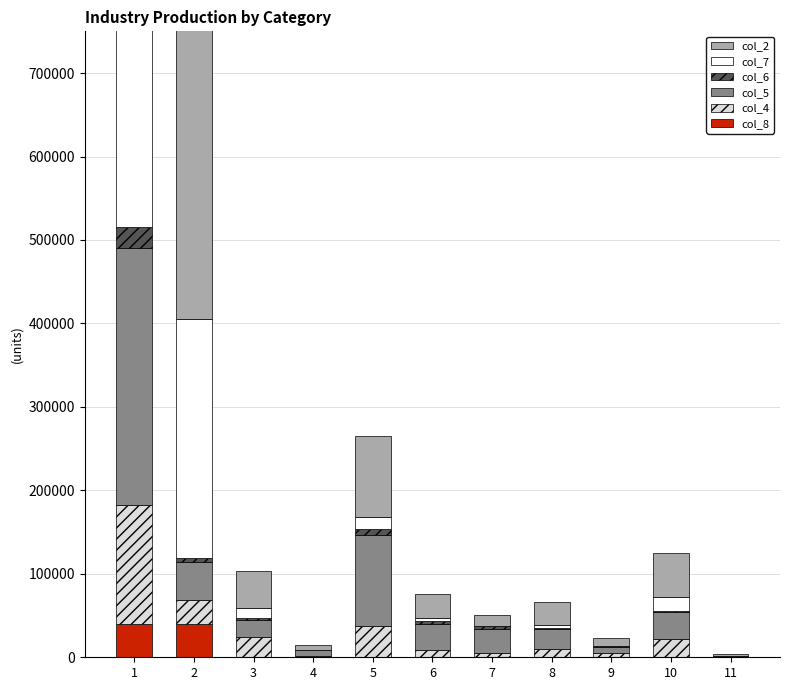

How many data points in col_2 are less than 28803?

5